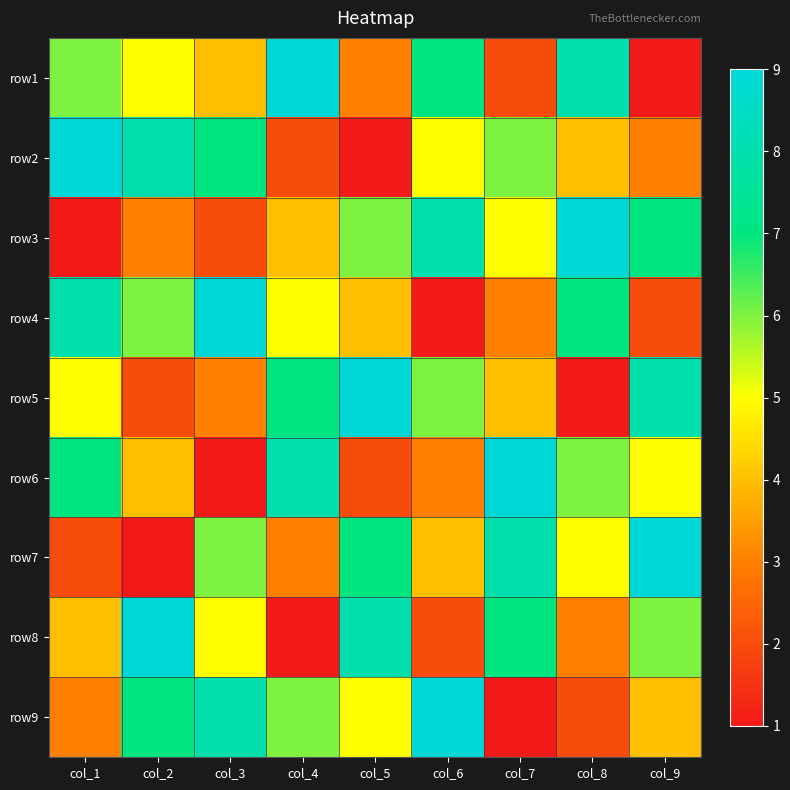

What is the greatest value displayed?

9